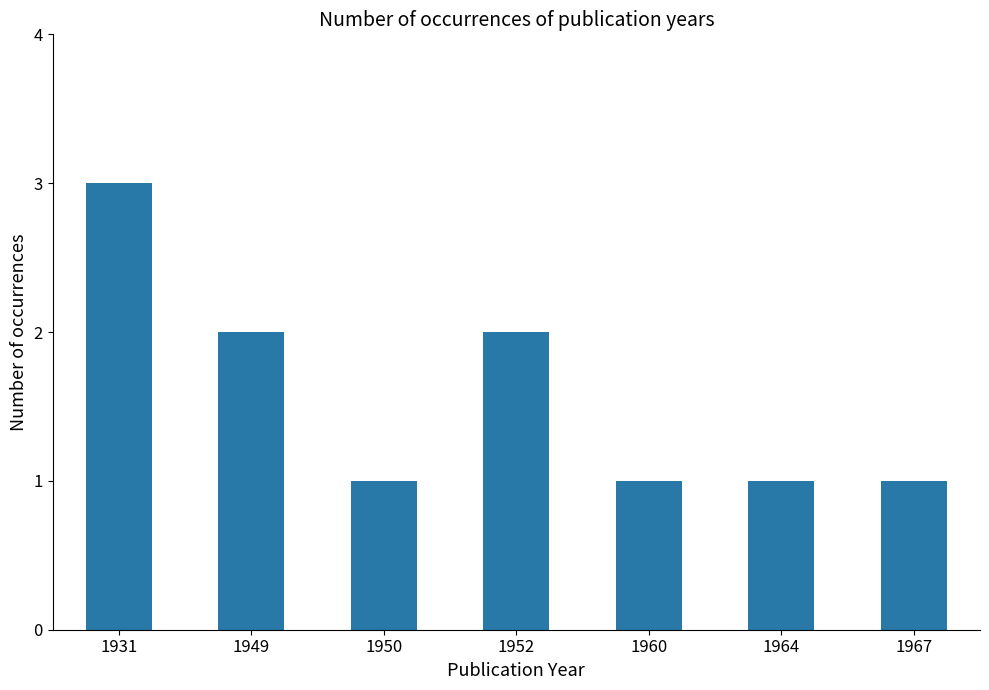

How many bars are there in total?

7